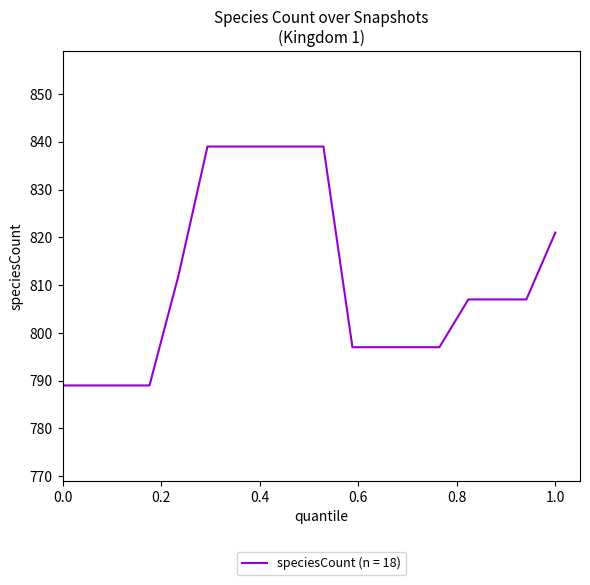

What is the greatest value displayed?

839